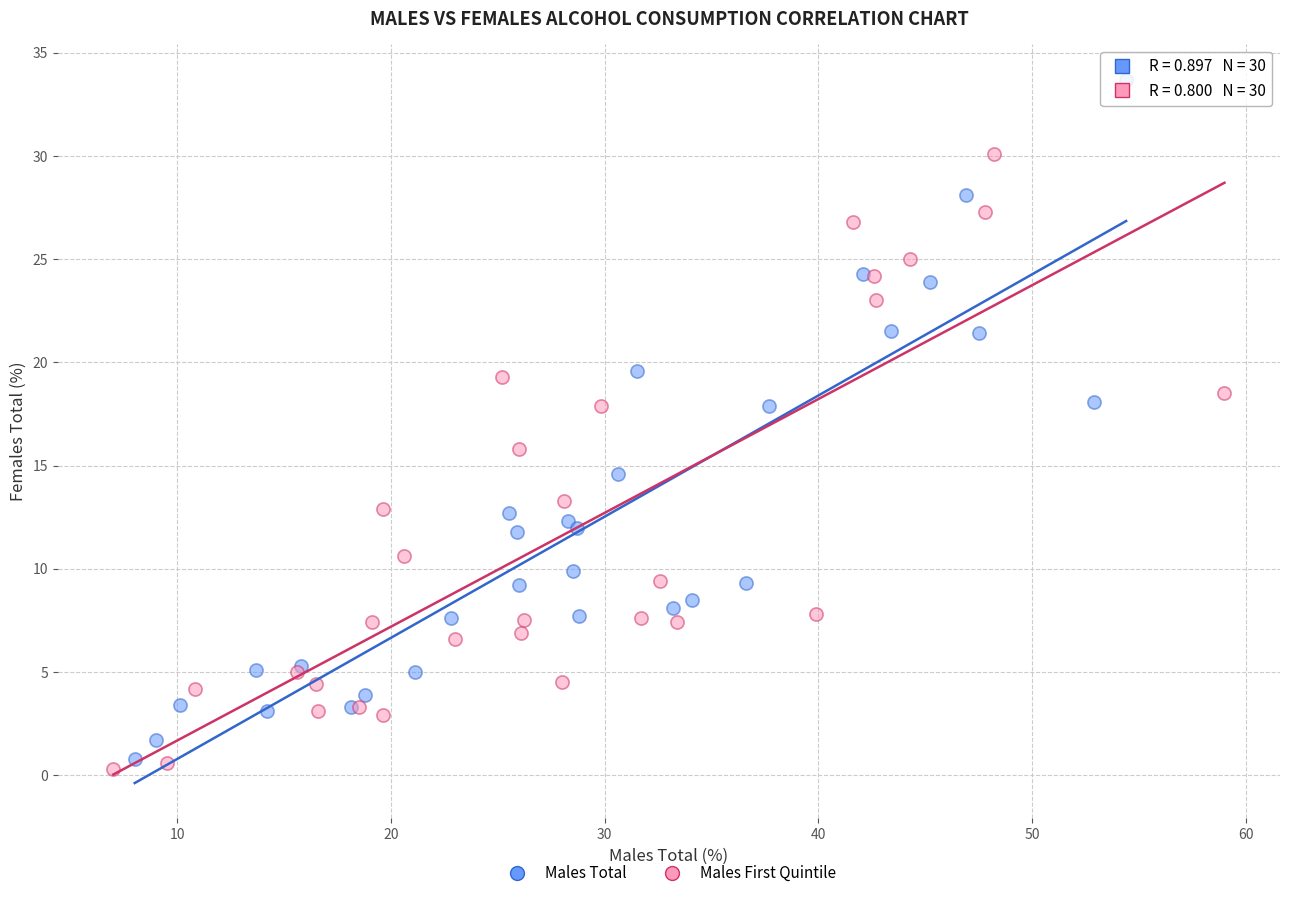

Which series contains the highest Y value?

Males Total